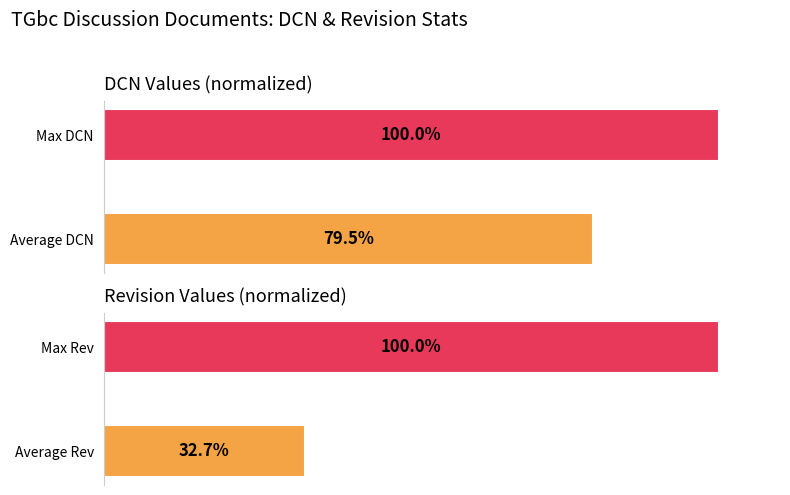

Is it true that DCN equals 65.8 at Max DCN?

False